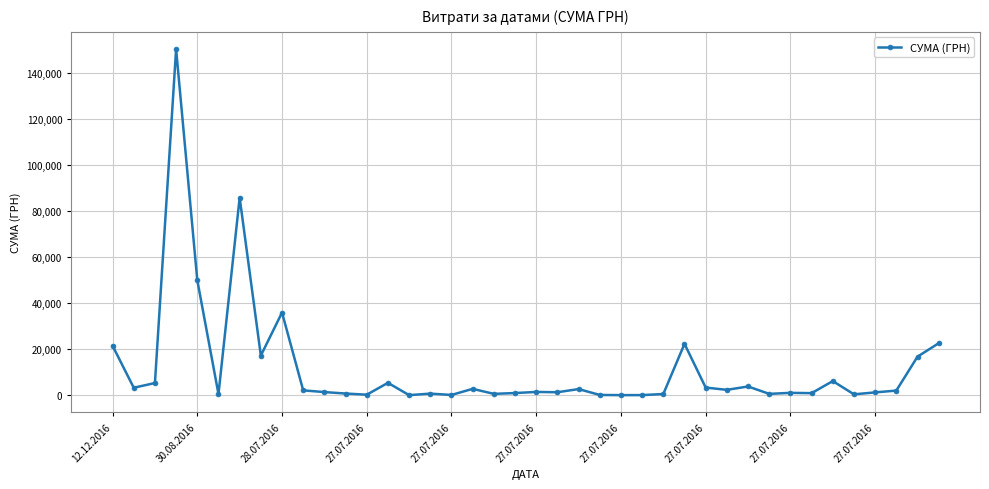

How many lines are shown in the chart?

1